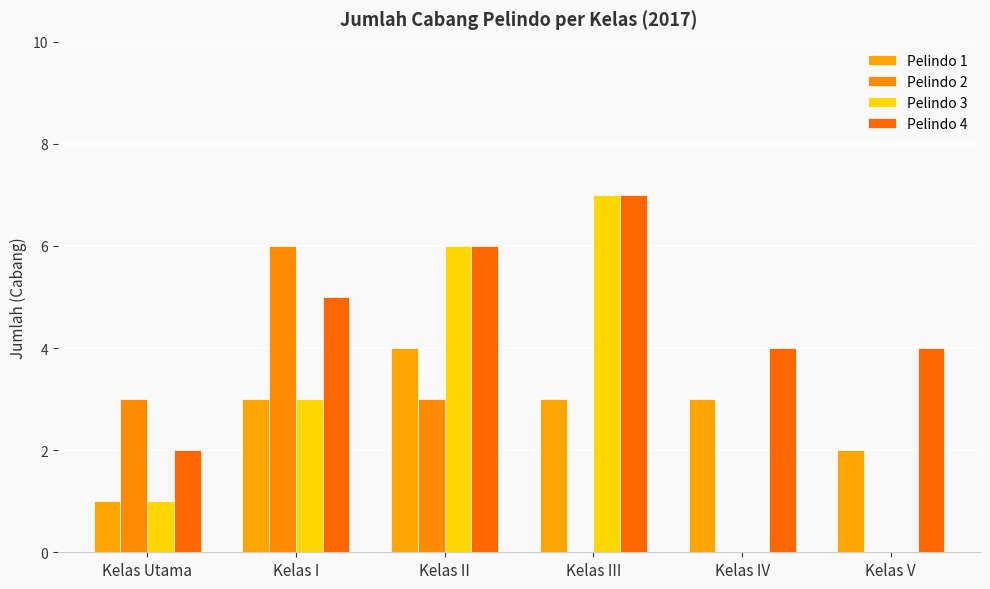

True or false: Pelindo 2 has a value of -4 at Kelas V.

False